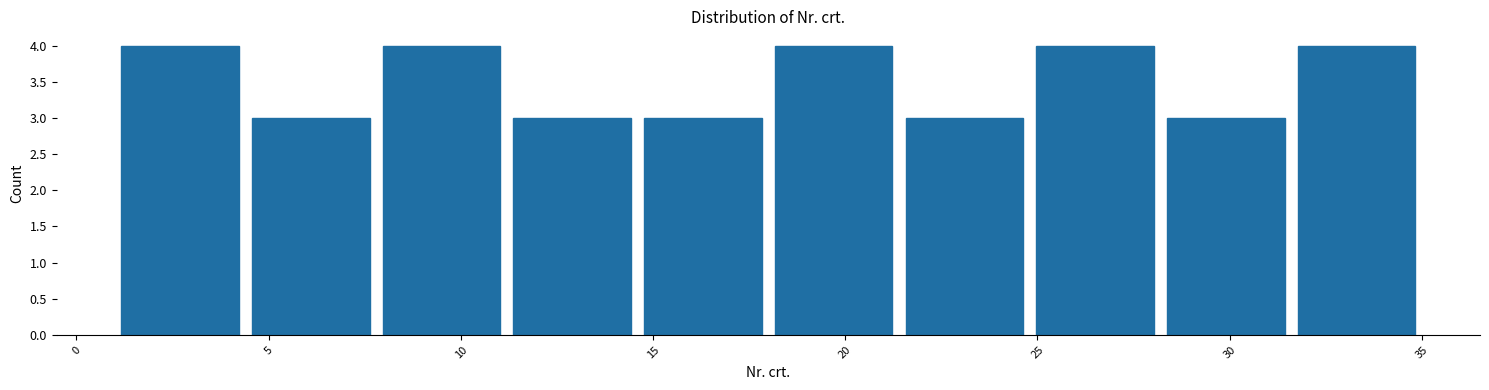

How tall is the bar that spans 4.4 to 7.8 on the x-axis? Neither the bar edges nor the heights are printed on the chart, so give them approximately, as read against the axes.

3